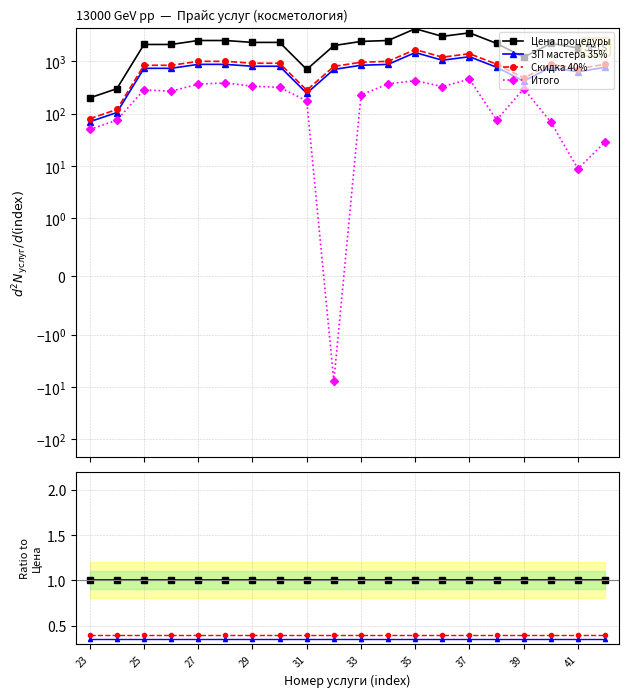

At which label is Скидка 40% closest to 0?

23